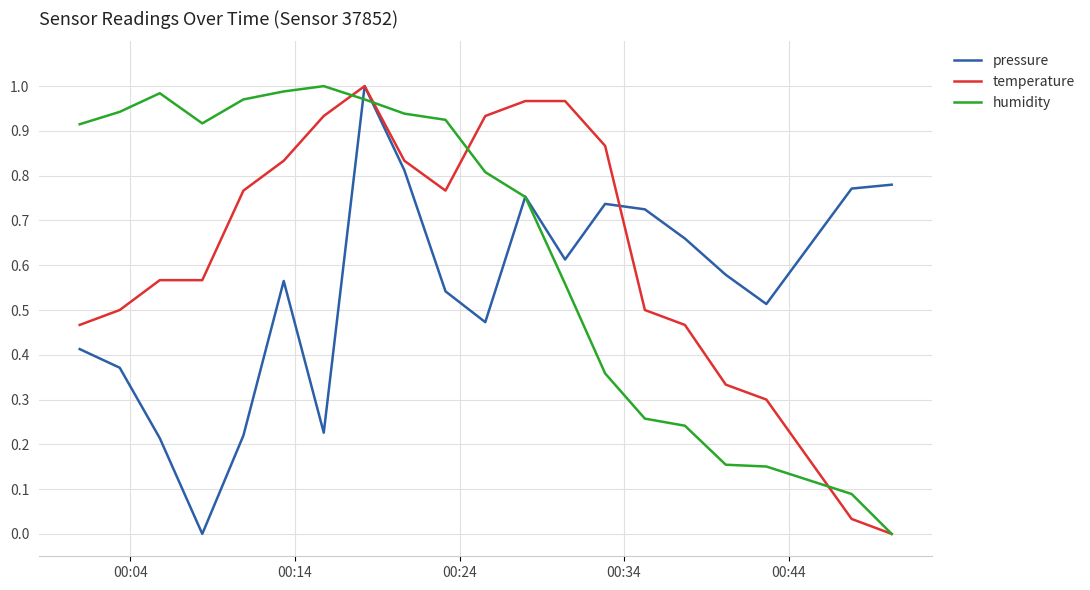

What are all the series names shown in the legend?

pressure, temperature, humidity